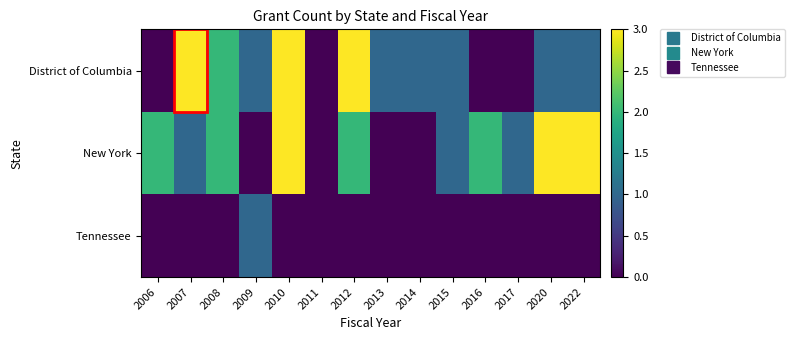

What is the difference between the highest and lowest values at 2020?

3